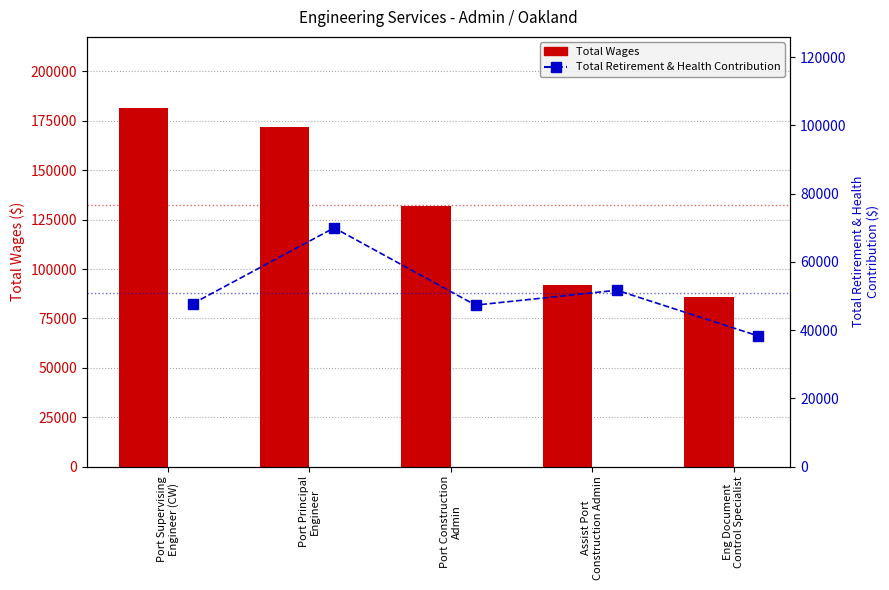

What are all the series names shown in the legend?

Total Wages, Total Retirement & Health Contribution